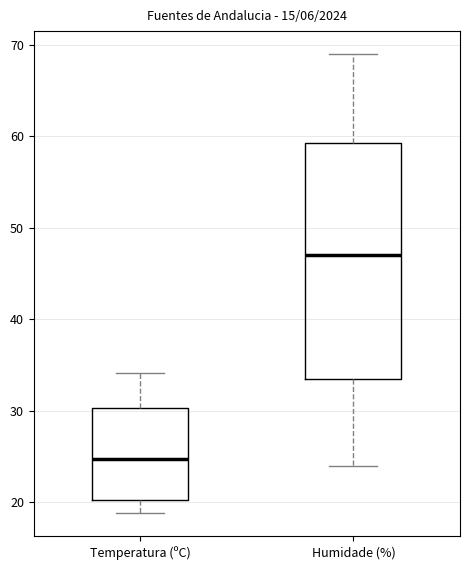

Reading left to right, transcribe this box plot: for each box, give where its median line is, the range the box spans, and where its two whiskers end, as read against the y-axis. The values are not printed on the chart, so give them approximately, as read against the axis.

Temperatura (ºC): median 25, box 20 to 30, whiskers 19 to 34
Humidade (%): median 47, box 34 to 59, whiskers 24 to 69